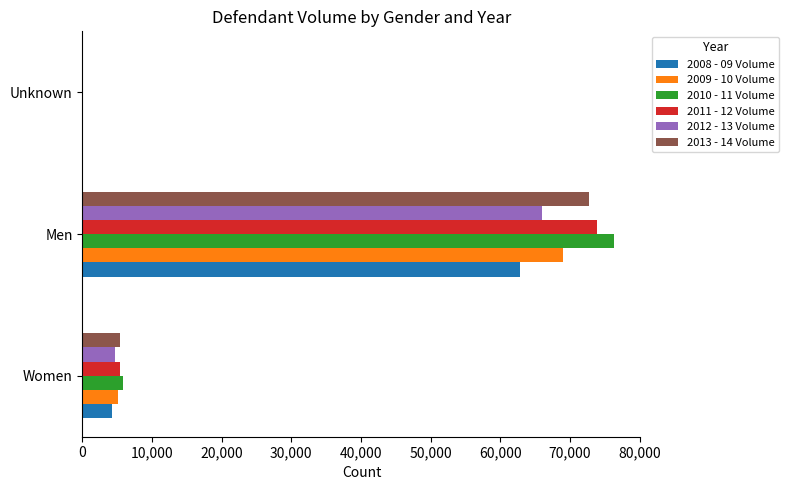

Which series has the widest spread of values?

2010 - 11 Volume